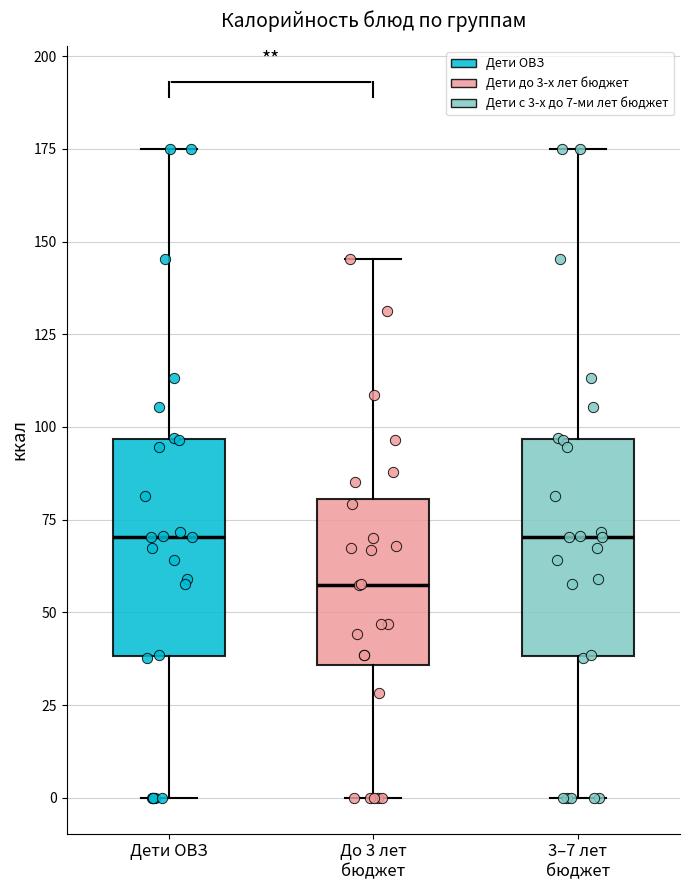

Reading left to right, read every box against the y-axis: the position of its median line, the range the box covers, and the ends of its whiskers. The values are not printed on the chart, so give them approximately, as read against the axis.

Дети ОВЗ: median 70, box 40 to 95, whiskers 0 to 175
До 3 лет бюджет: median 55, box 35 to 80, whiskers 0 to 145
3–7 лет бюджет: median 70, box 40 to 95, whiskers 0 to 175